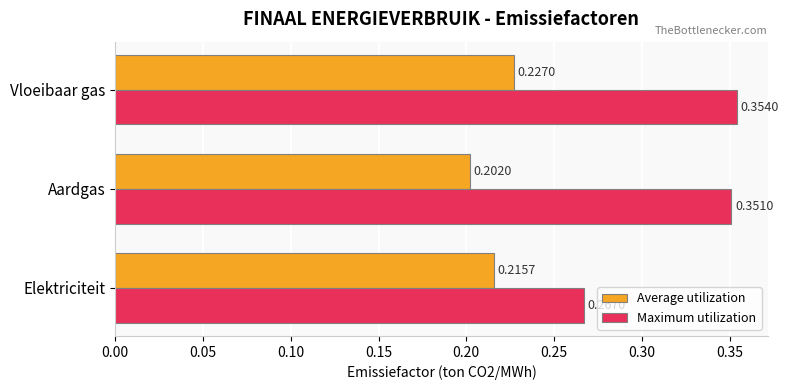

Which series has the largest range (max minus min)?

Maximum utilization